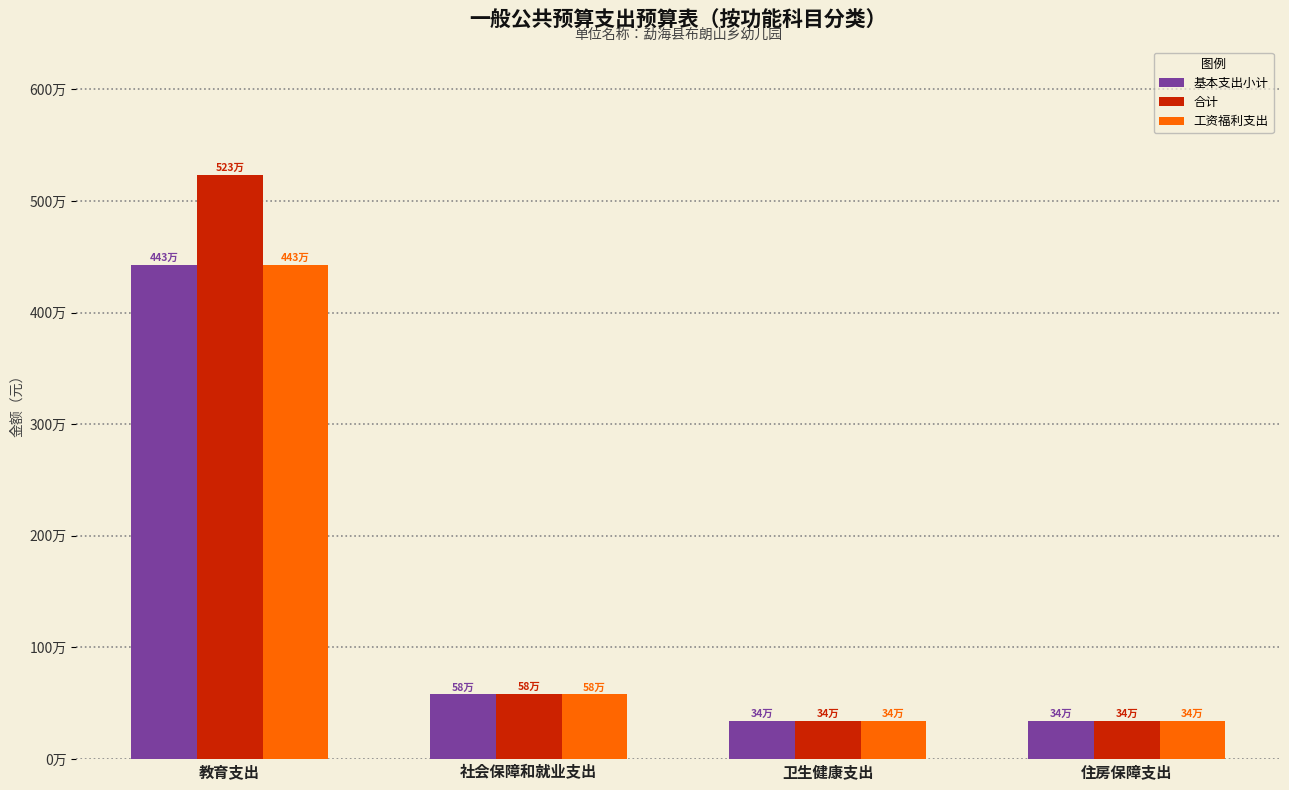

Where does the 基本支出小计 series first go above 581896?

教育支出